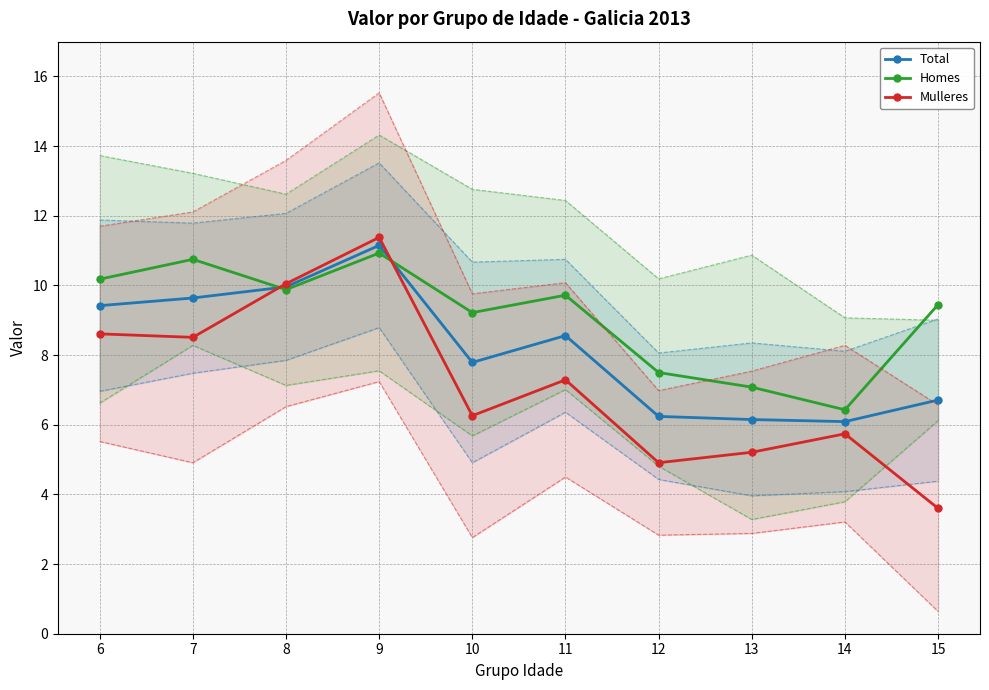

The Total series shows 5.9 at 11. True or false?

False